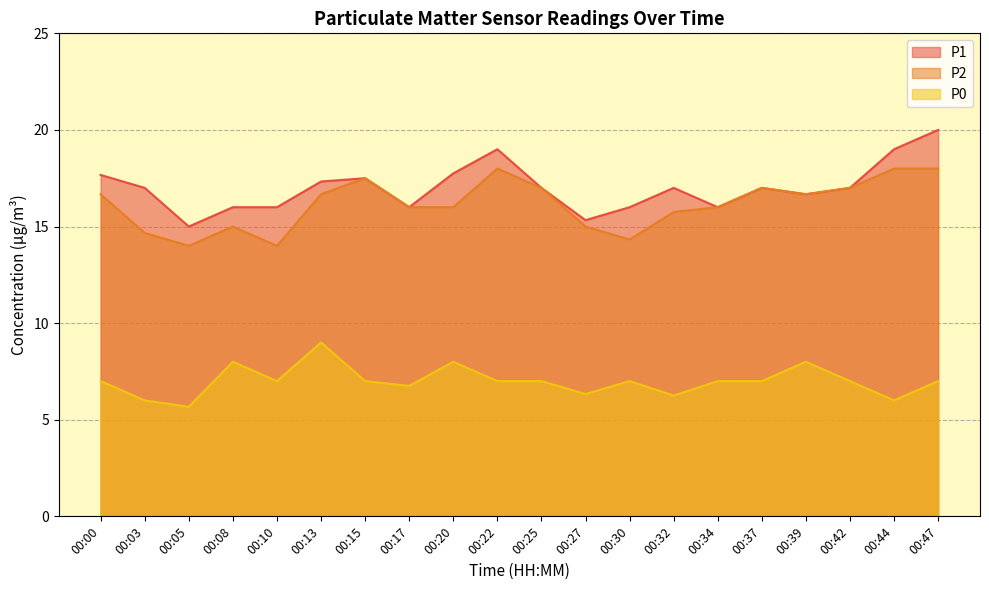

Which series has the largest range (max minus min)?

P1